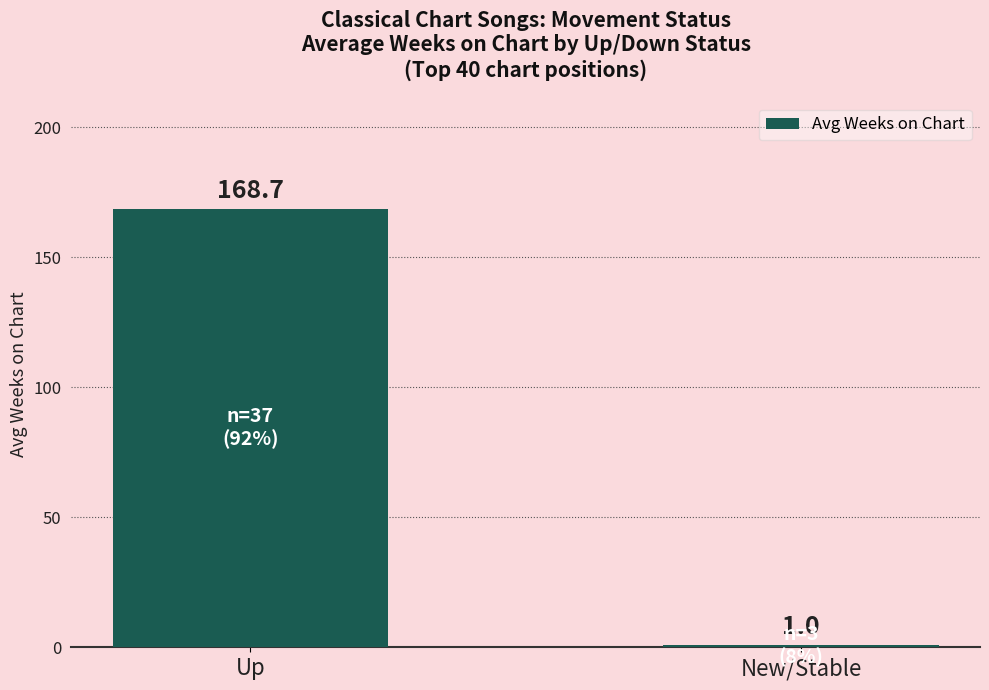

What position from the left is Up?

1